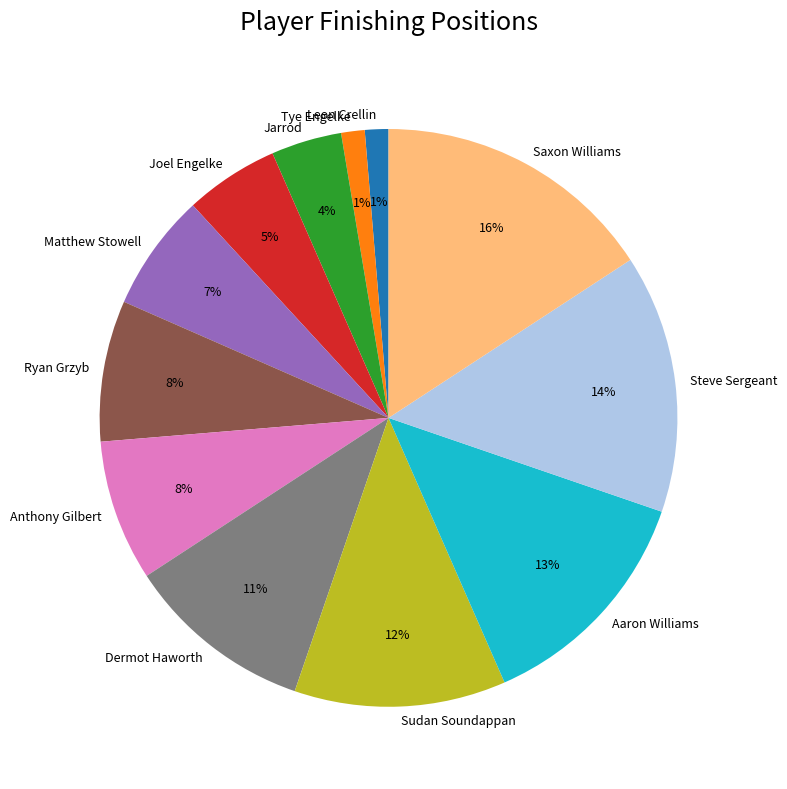

Approximately how many times larger is the value at Sudan Soundappan compared to Ryan Grzyb?

1.5